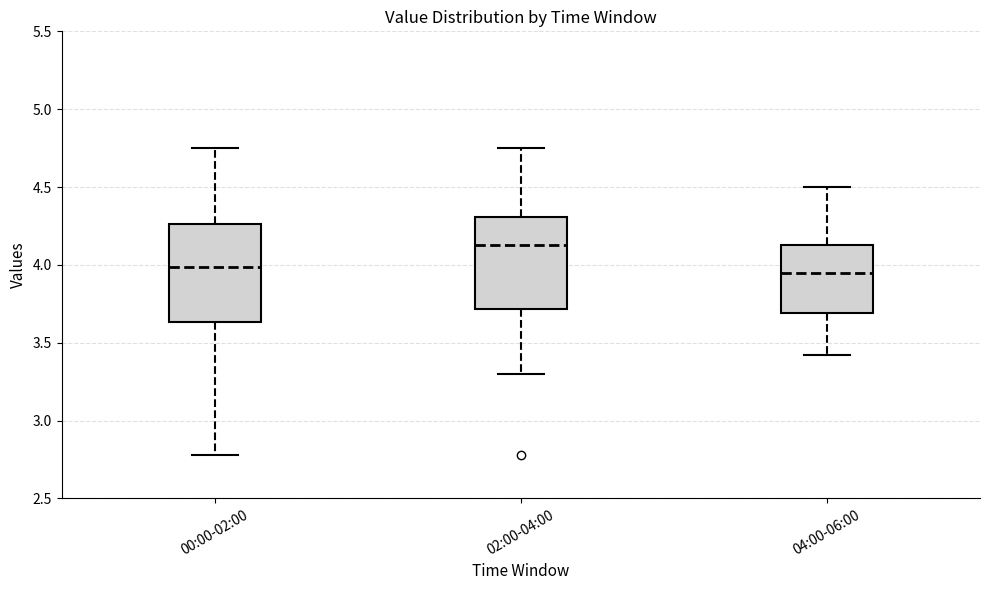

Reading left to right, read every box against the y-axis: the position of its median line, the range the box covers, and the ends of its whiskers. The values are not printed on the chart, so give them approximately, as read against the axis.

00:00-02:00: median 4.00, box 3.65 to 4.25, whiskers 2.80 to 4.75
02:00-04:00: median 4.15, box 3.70 to 4.30, whiskers 3.30 to 4.75
04:00-06:00: median 3.95, box 3.70 to 4.15, whiskers 3.40 to 4.50